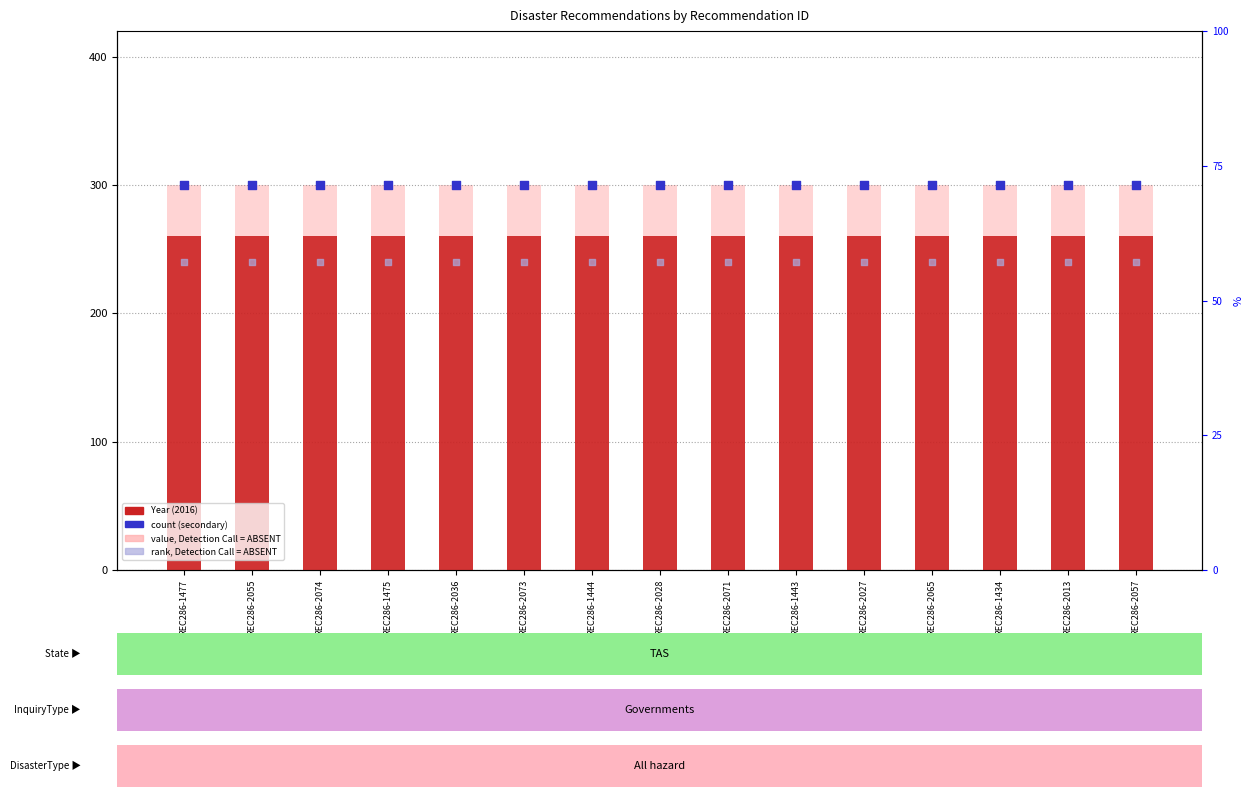

Is the value of value, Detection Call = ABSENT at REC286-2036 greater than the value of count (secondary) at REC286-2036?

No